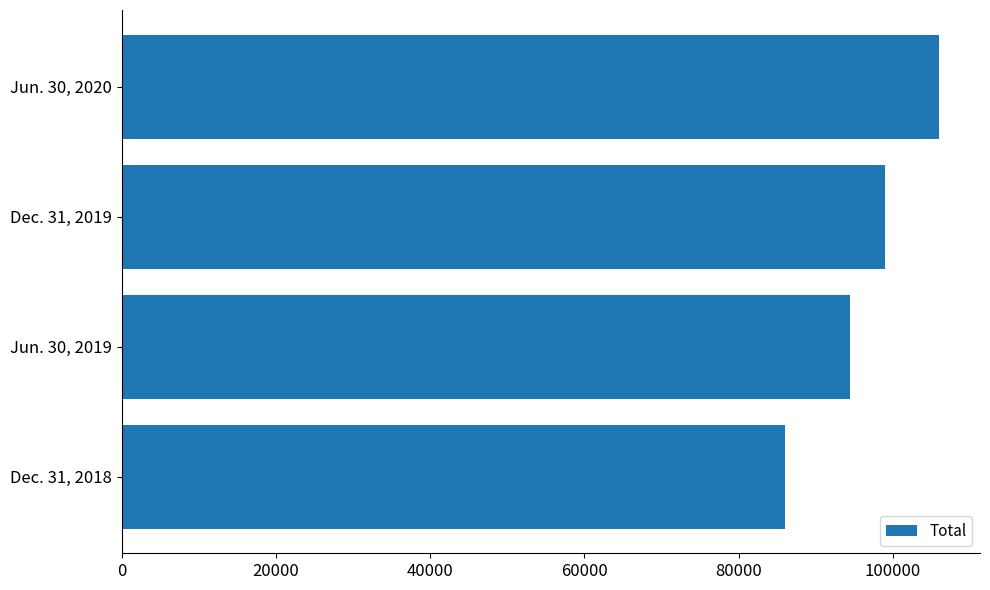

What is the ratio of the value at Jun. 30, 2020 to the value at Jun. 30, 2019?

1.1